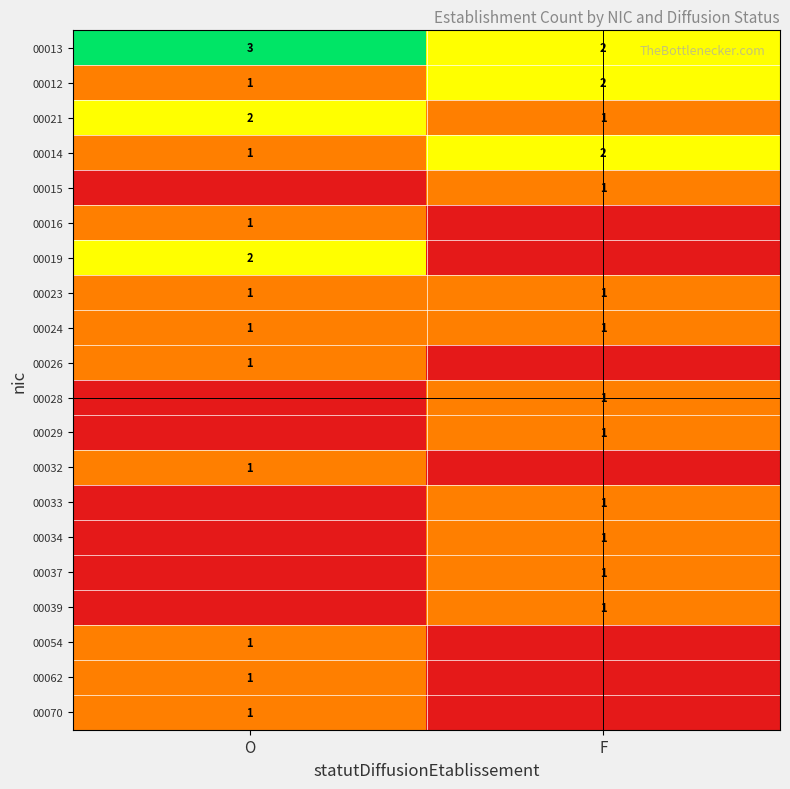

True or false: 00023 has a value of 2 at O.

False